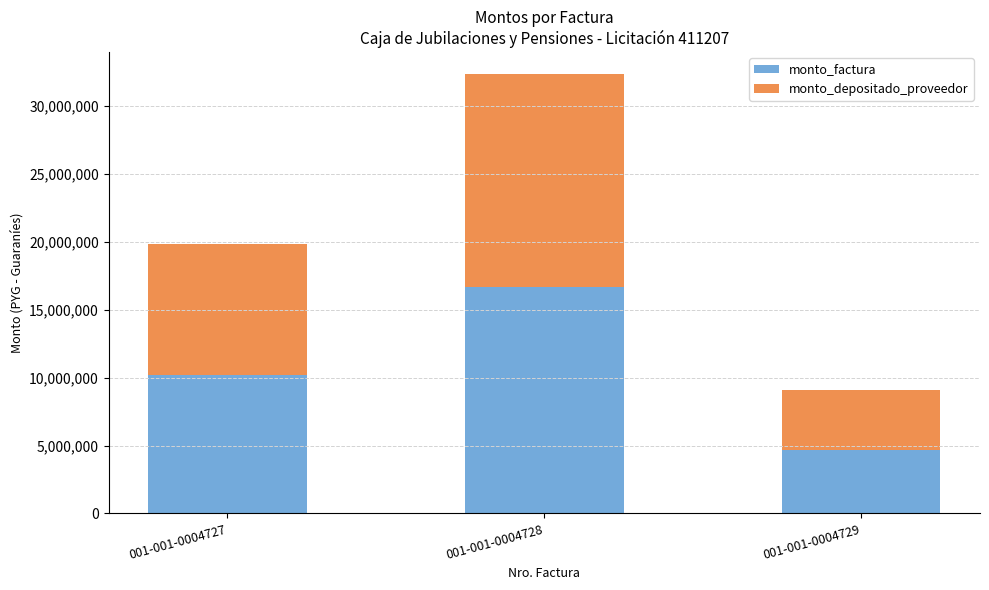

At which category is the sum across all series the highest?

001-001-0004728